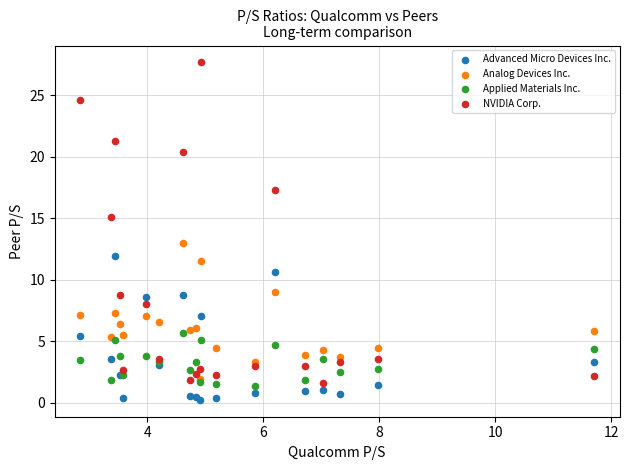

What are all the series names shown in the legend?

Advanced Micro Devices Inc., Analog Devices Inc., Applied Materials Inc., NVIDIA Corp.